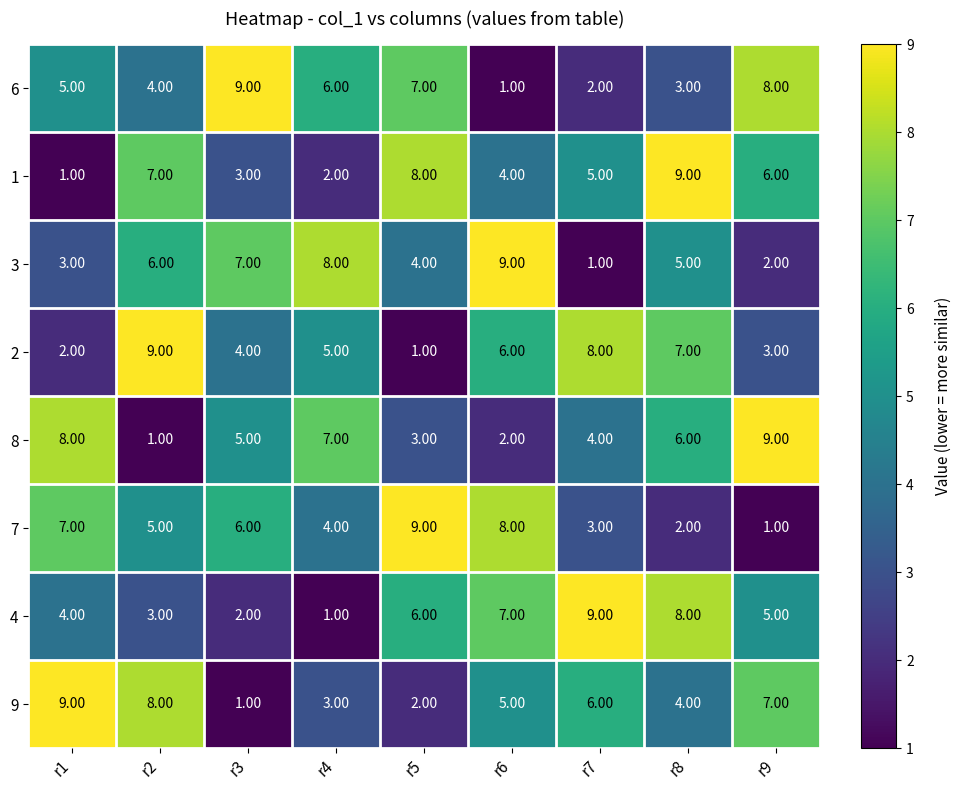

What is the average value of the 7 series?

5